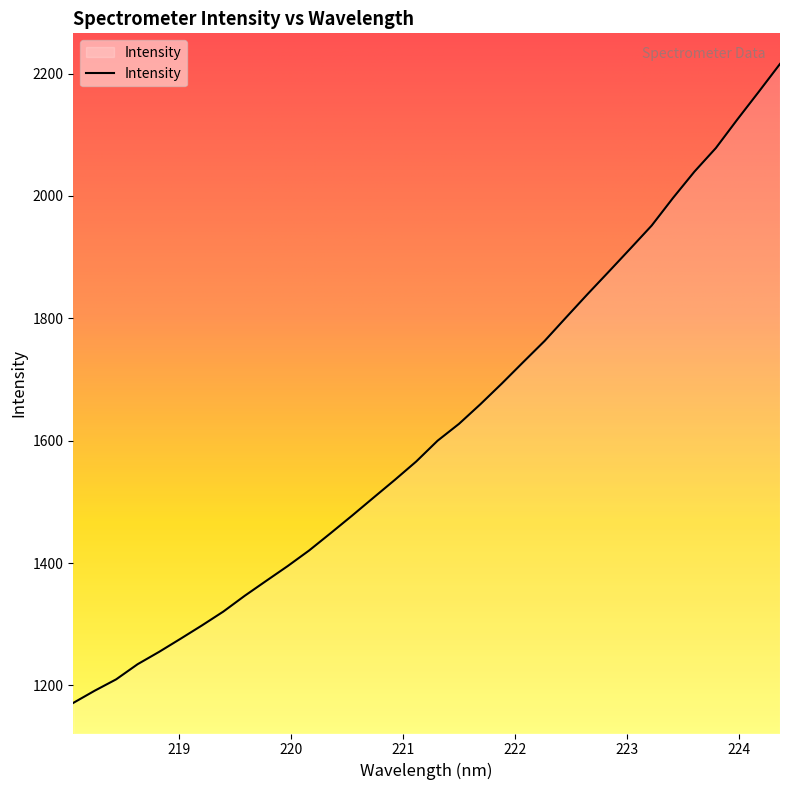

What is the difference between the maximum and minimum values?

1044.1